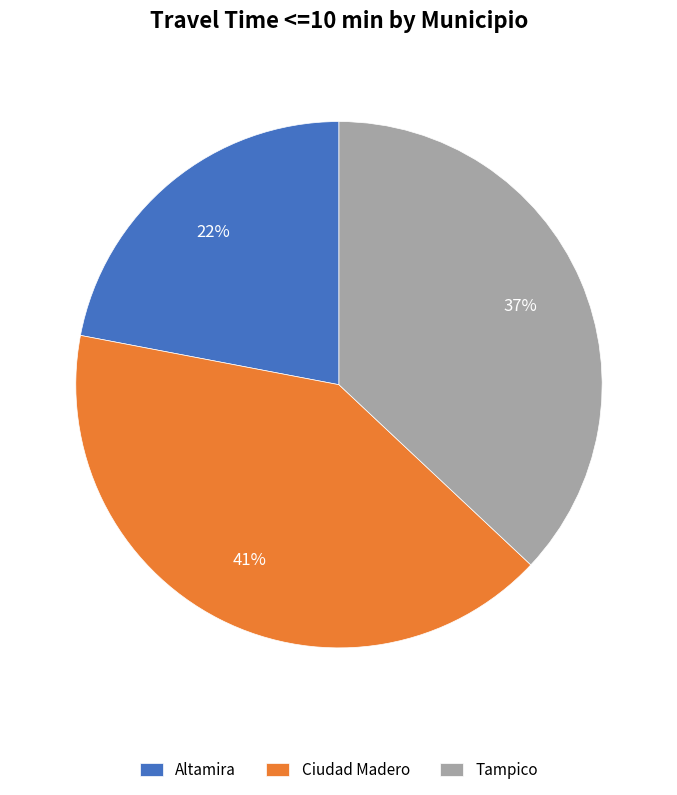

Is it true that Altamira is 16% of the pie?

False